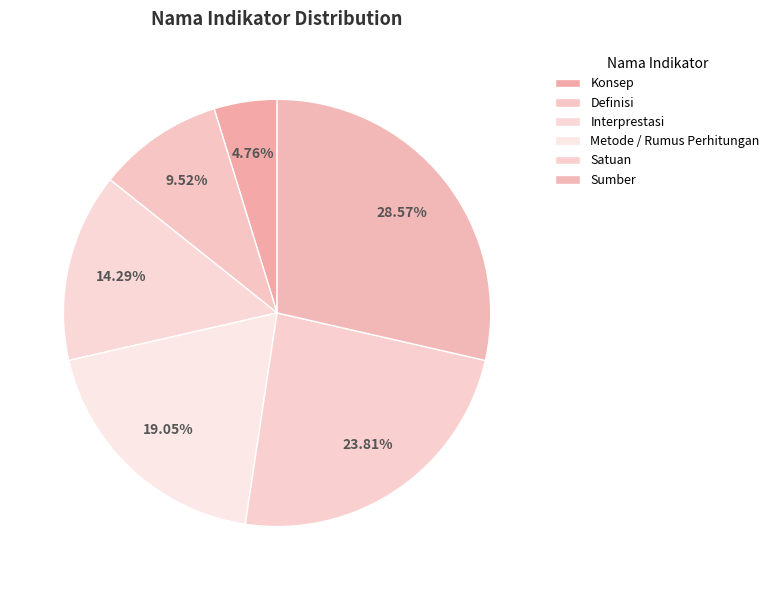

To the nearest percent, what portion does Sumber represent?

29%